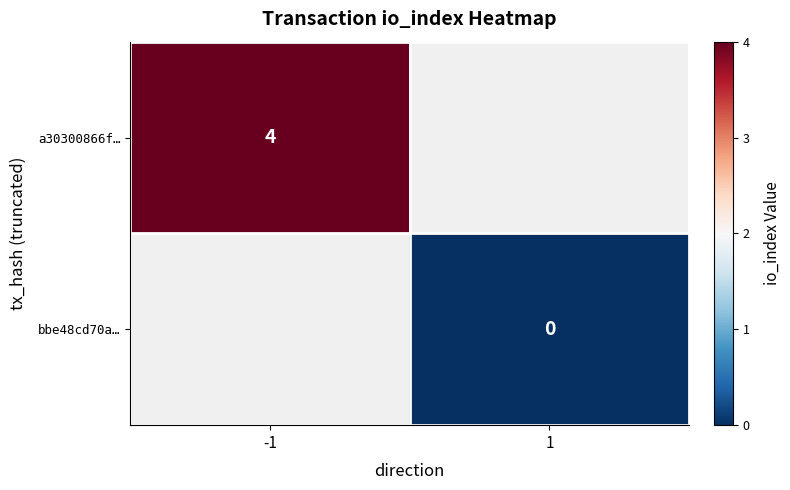

Is the value of bbe48cd70a… at 1 greater than the value of a30300866f… at -1?

No